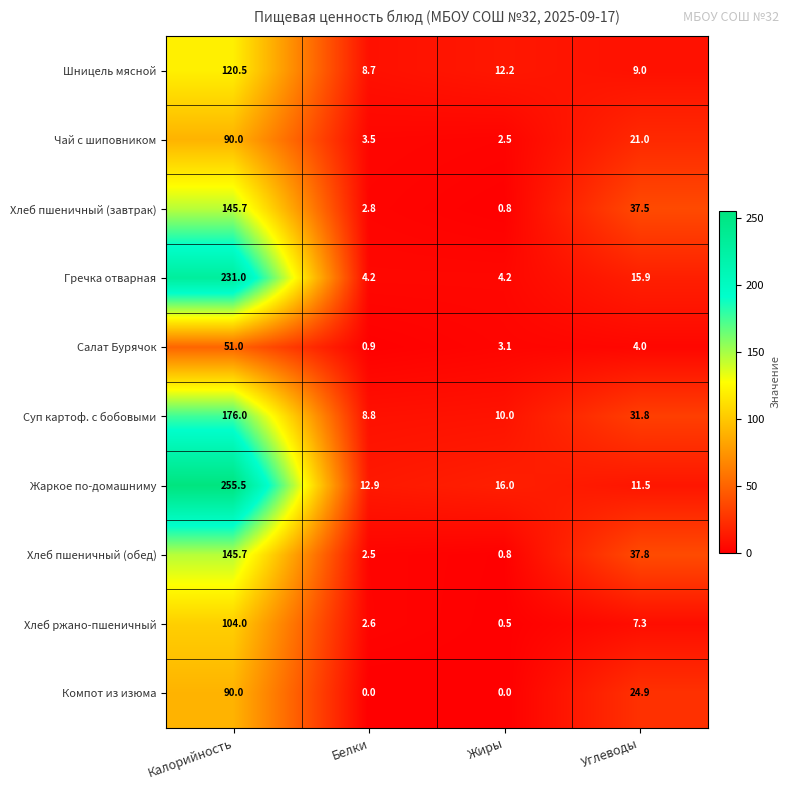

The value of Салат Бурячок at Калорийность is 80.8. True or false?

False